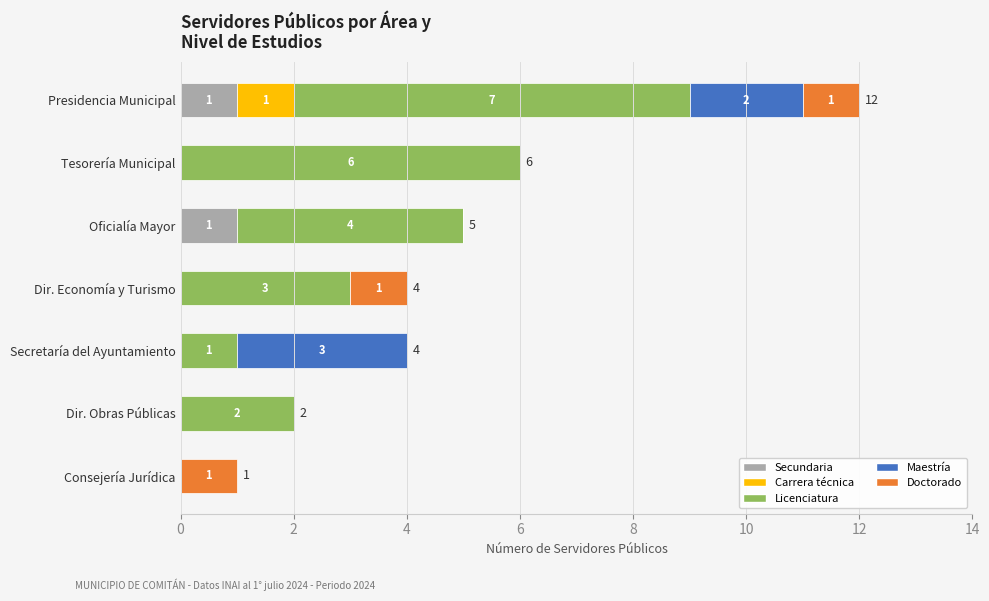

What is the total value across all series at Tesorería Municipal?

6